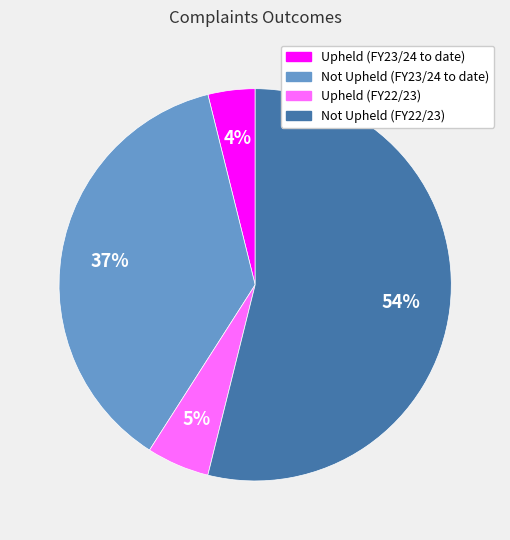

Is there any slice that represents more than half of the pie?

Yes